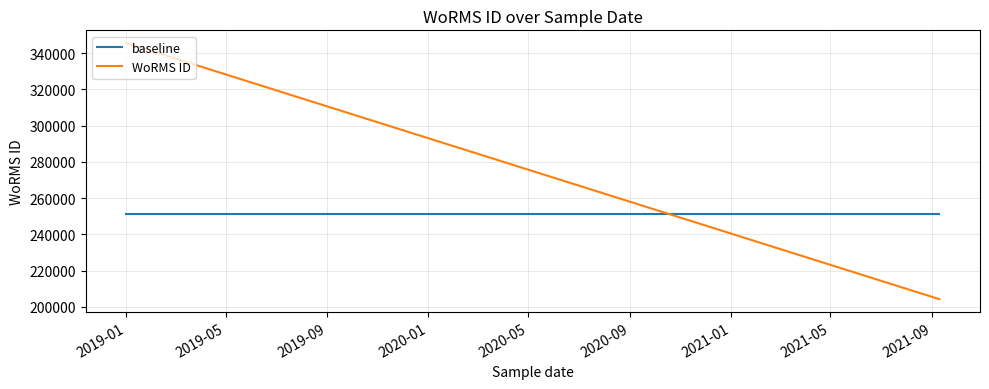

Read the WoRMS ID value at 2019-01.

345462